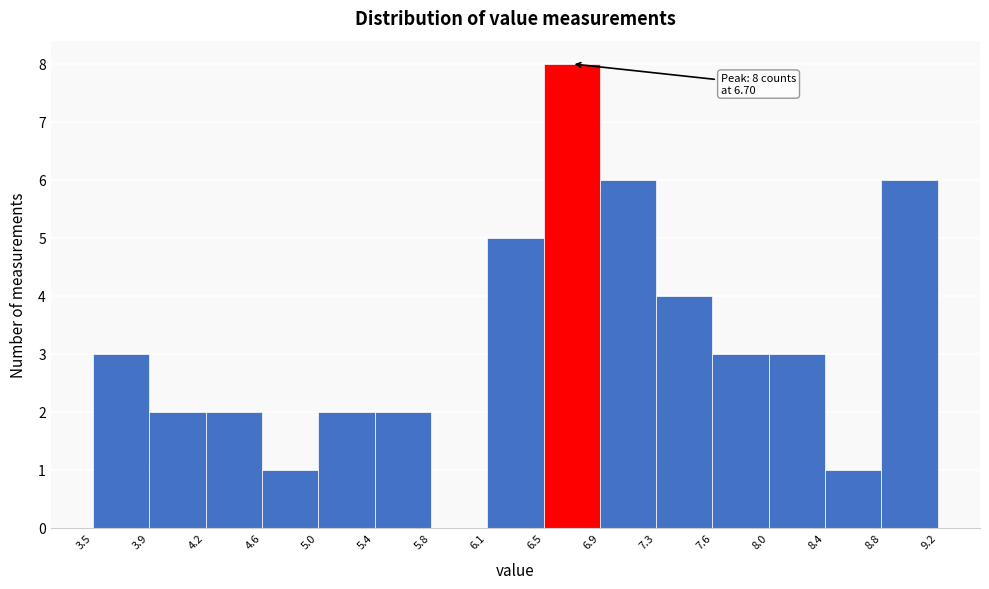

Which range on the x-axis has the tallest bar?

6.5 to 6.9